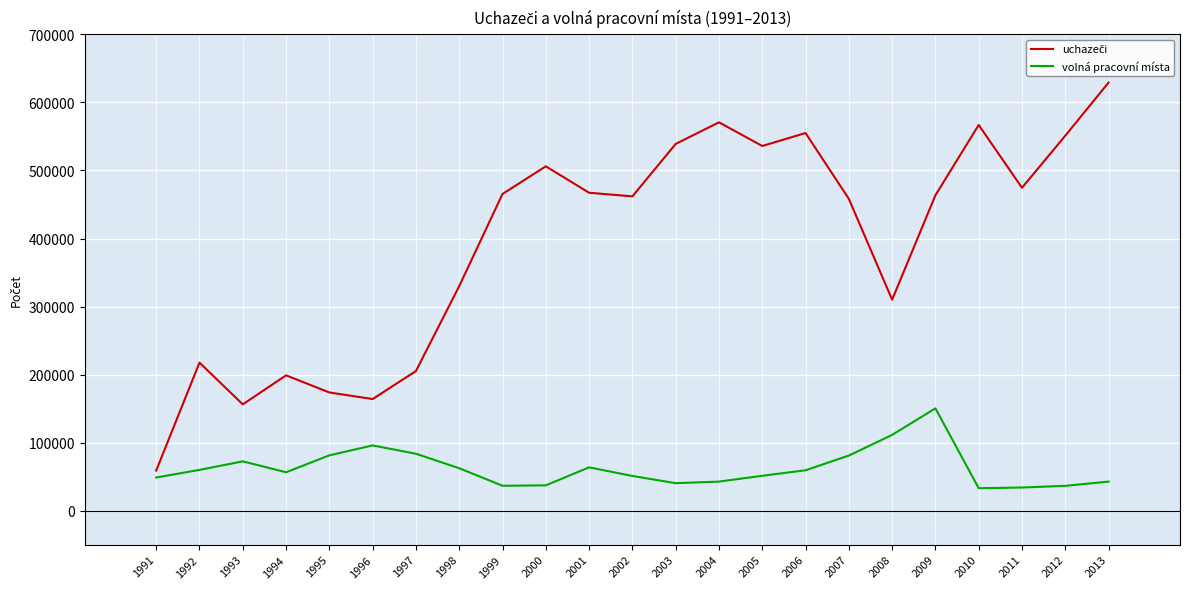

The value of volná pracovní místa at 1991 is 48657. True or false?

True